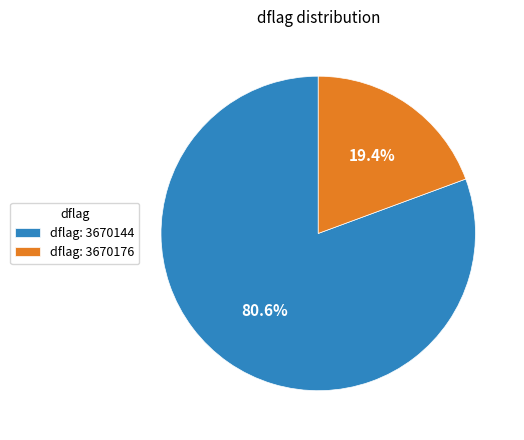

Rank the categories by value from highest to lowest.

dflag: 3670144, dflag: 3670176